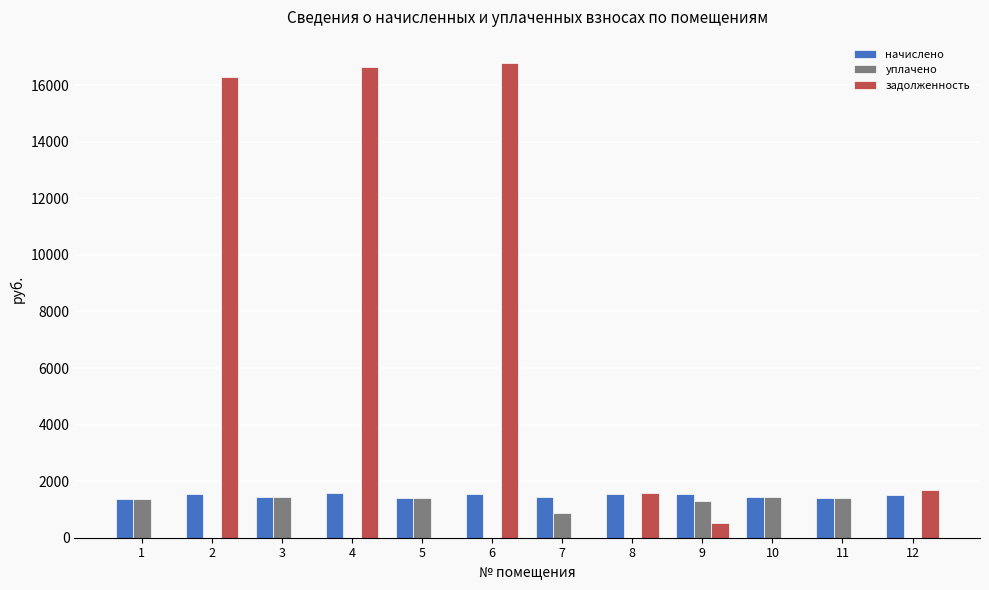

Which series has the largest total across all categories?

задолженность